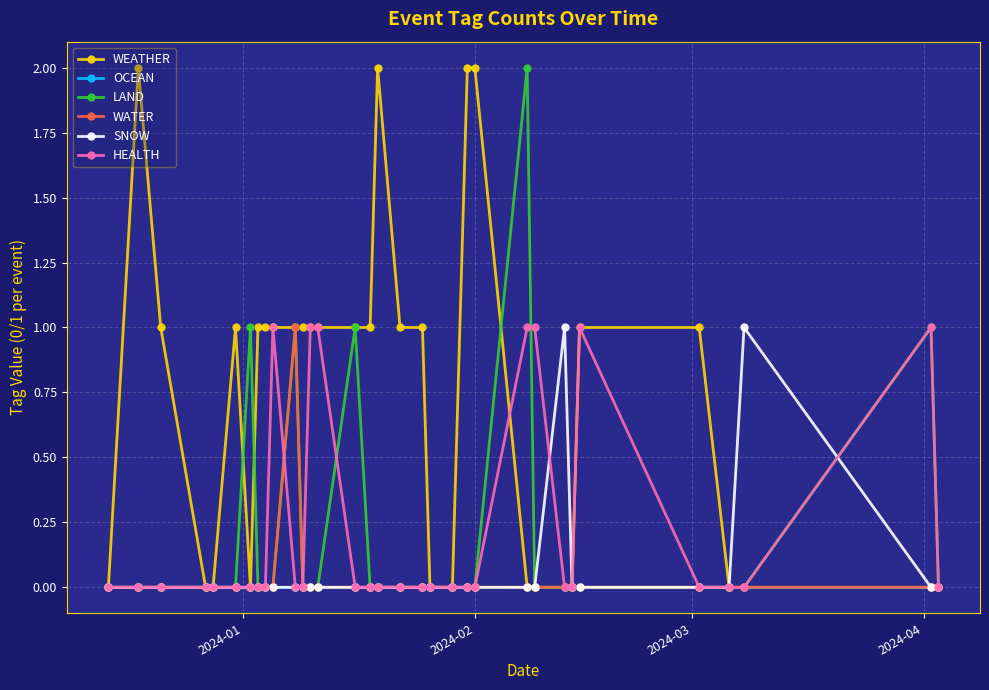

Which series has the largest total across all categories?

WEATHER